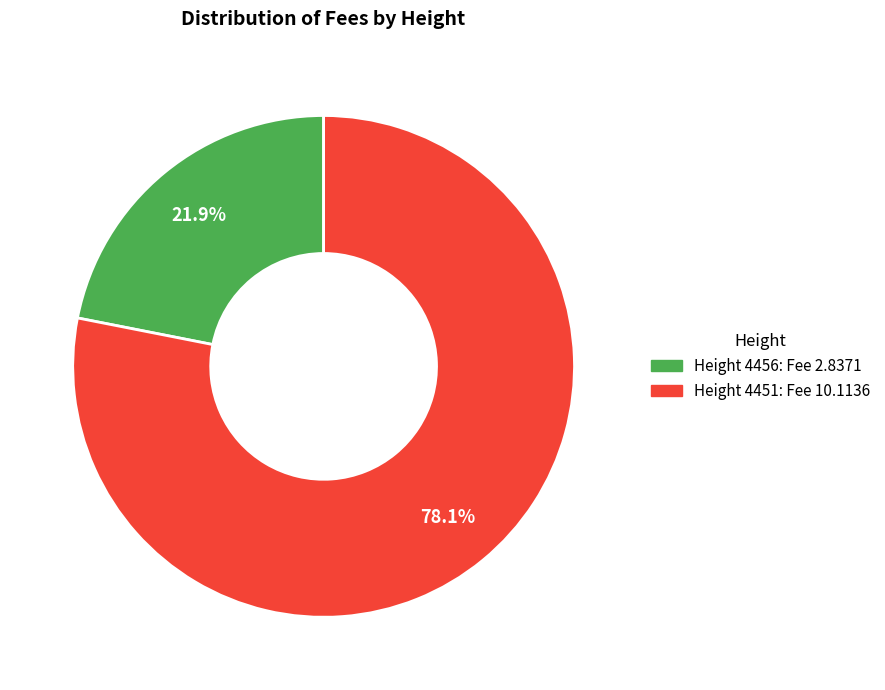

To the nearest percent, what is the difference between the largest and smallest slice percentages?

56%